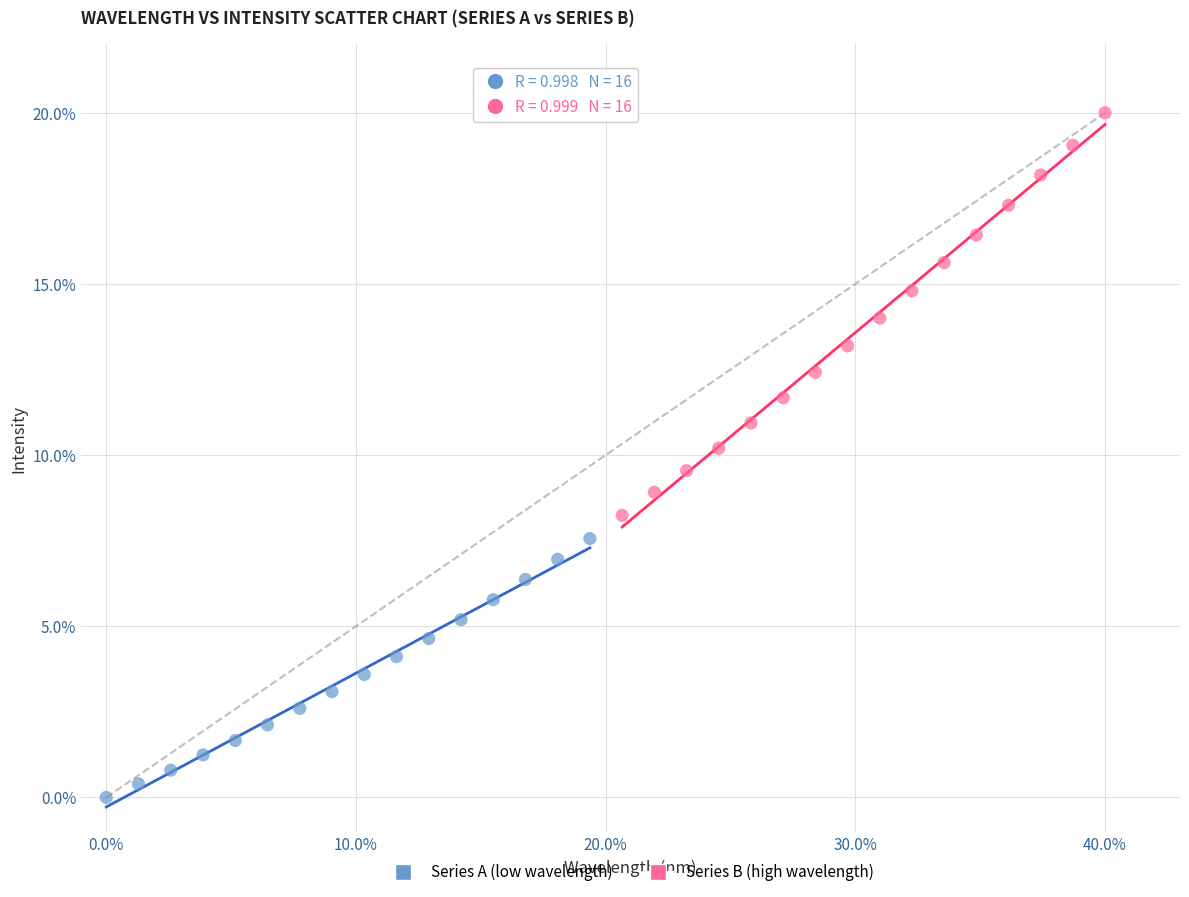

Which series contains the highest Y value?

Series B (high wavelength)